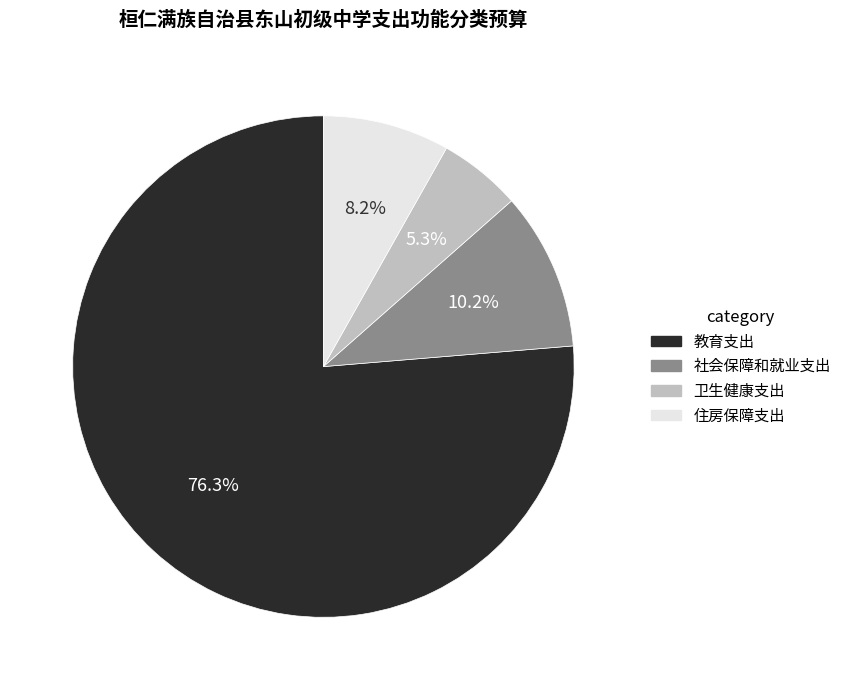

What portion of the pie excludes 社会保障和就业支出?

89.8%